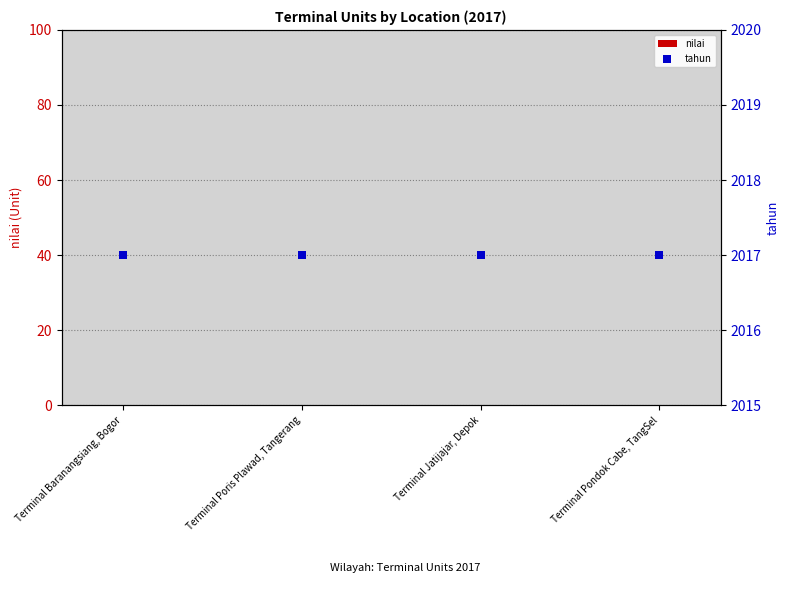

What are all the series names shown in the legend?

nilai, tahun